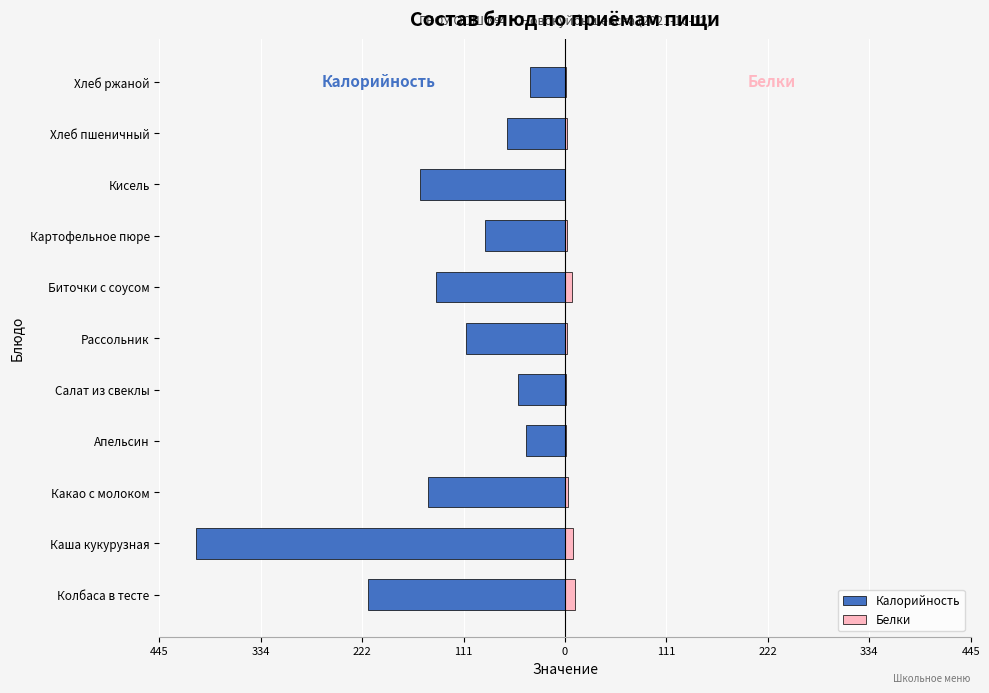

Which series has the largest range (max minus min)?

Калорийность